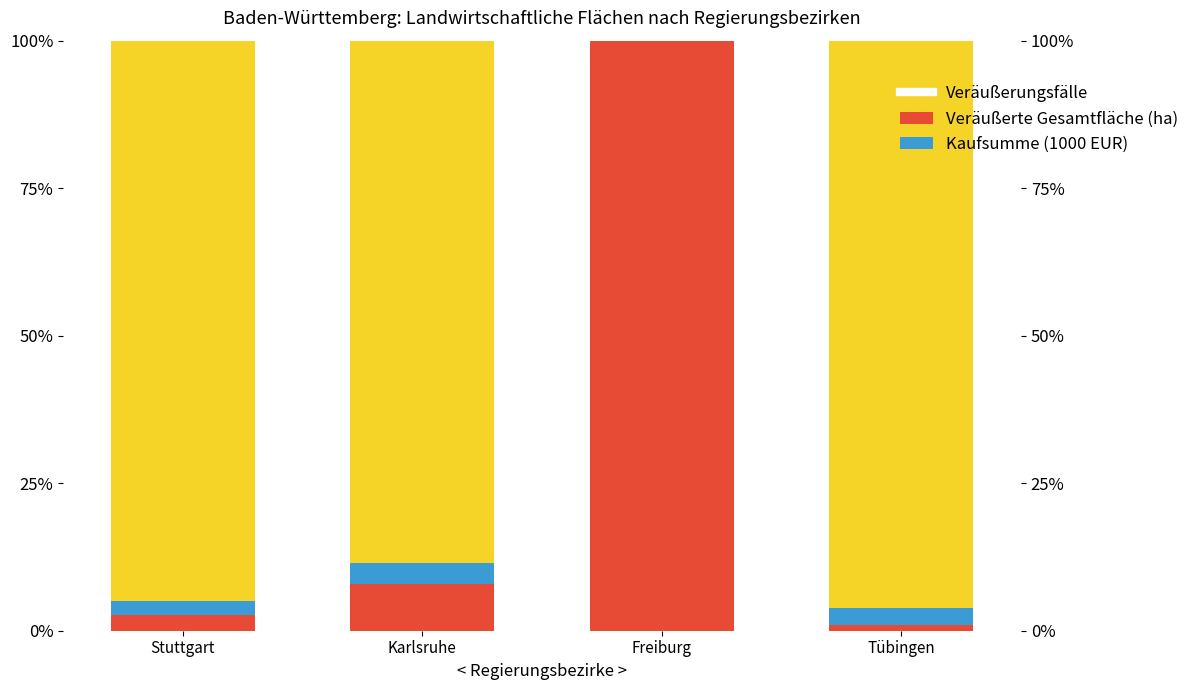

Reading left to right, what are all the values shown in this chart?

Veräußerungsfälle: 2.7	7.8	100.0	0.9
Veräußerte Gesamtfläche (ha): 2.3	3.6	0.0	2.9
Kaufsumme (1000 EUR): 95.0	88.5	0.0	96.2